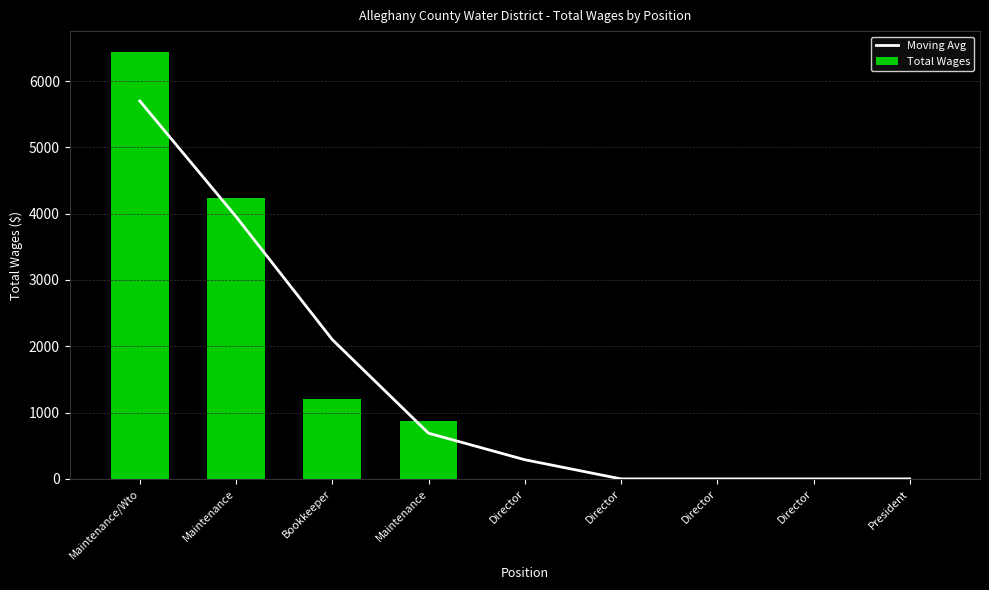

How many data points in Moving Avg are less than 289?

4